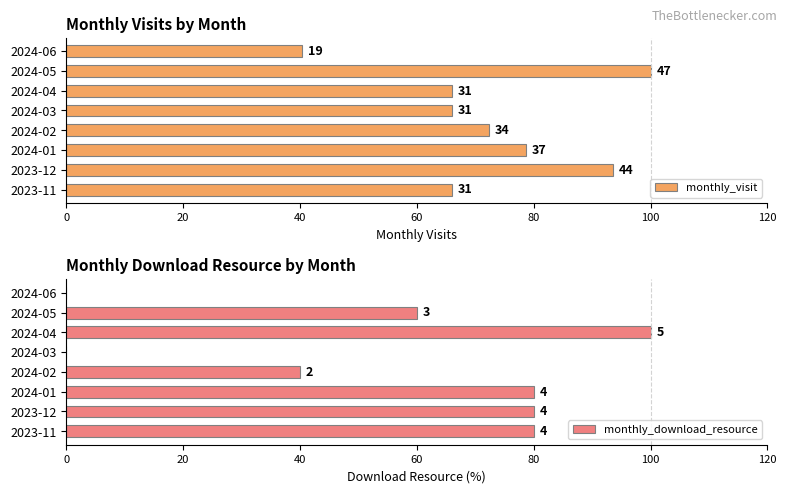

How many groups of bars are there?

8